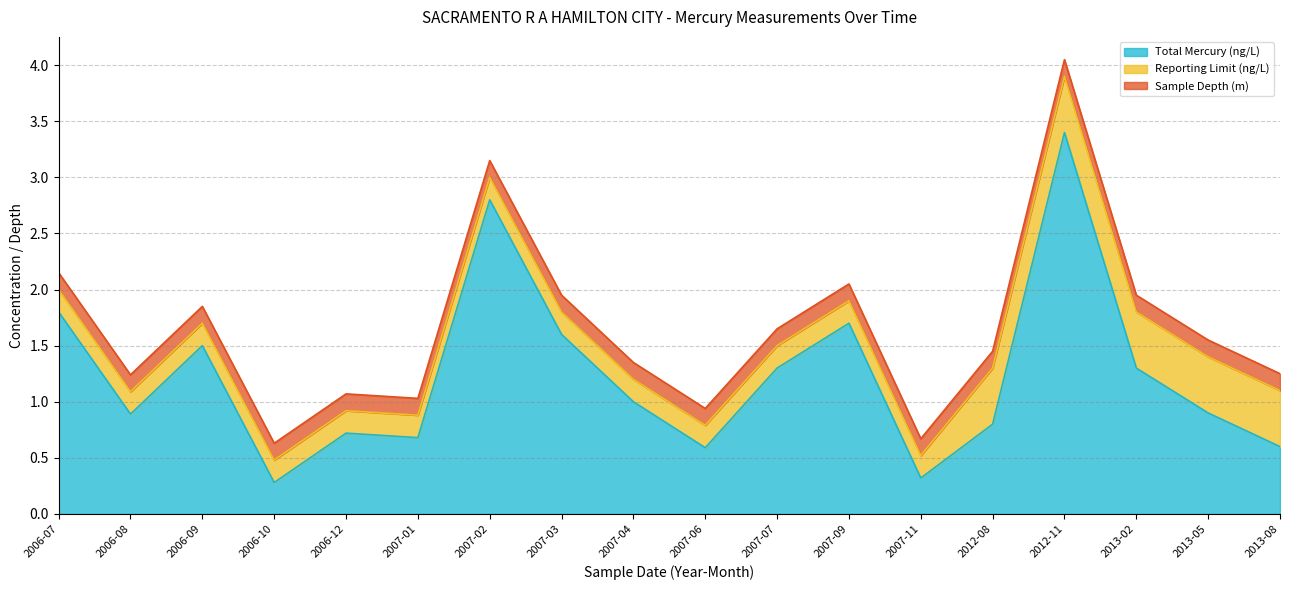

Is the value of Reporting Limit (ng/L) at 2006-12 greater than the value of Total Mercury (ng/L) at 2006-10?

No